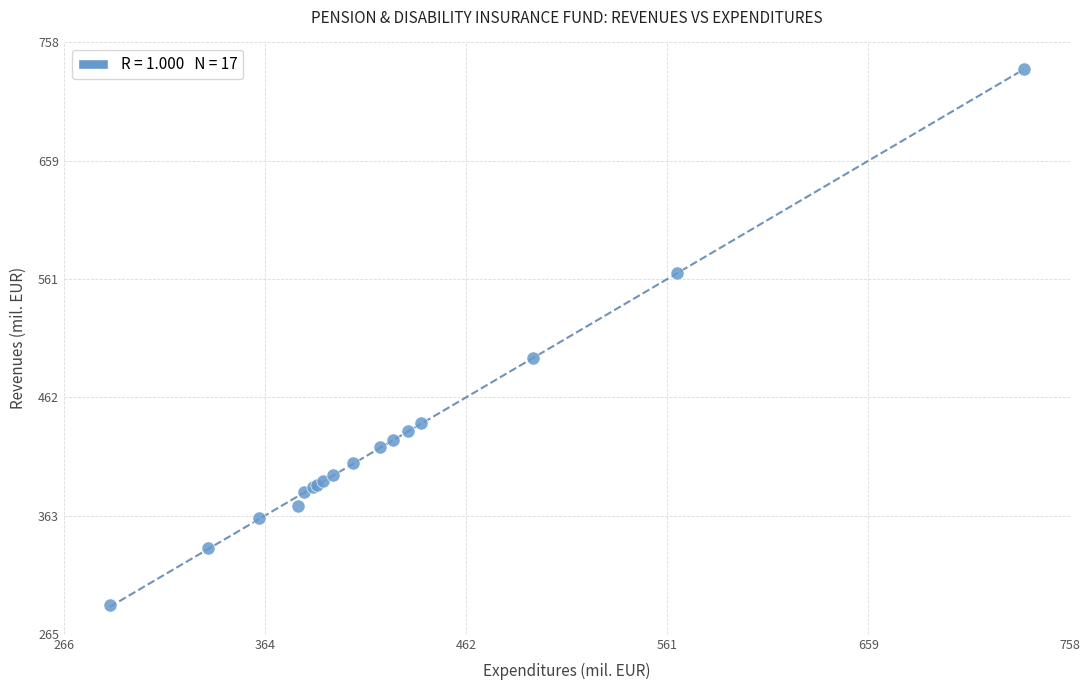

What Y value in the scatter plot is closest to 511?

494.9